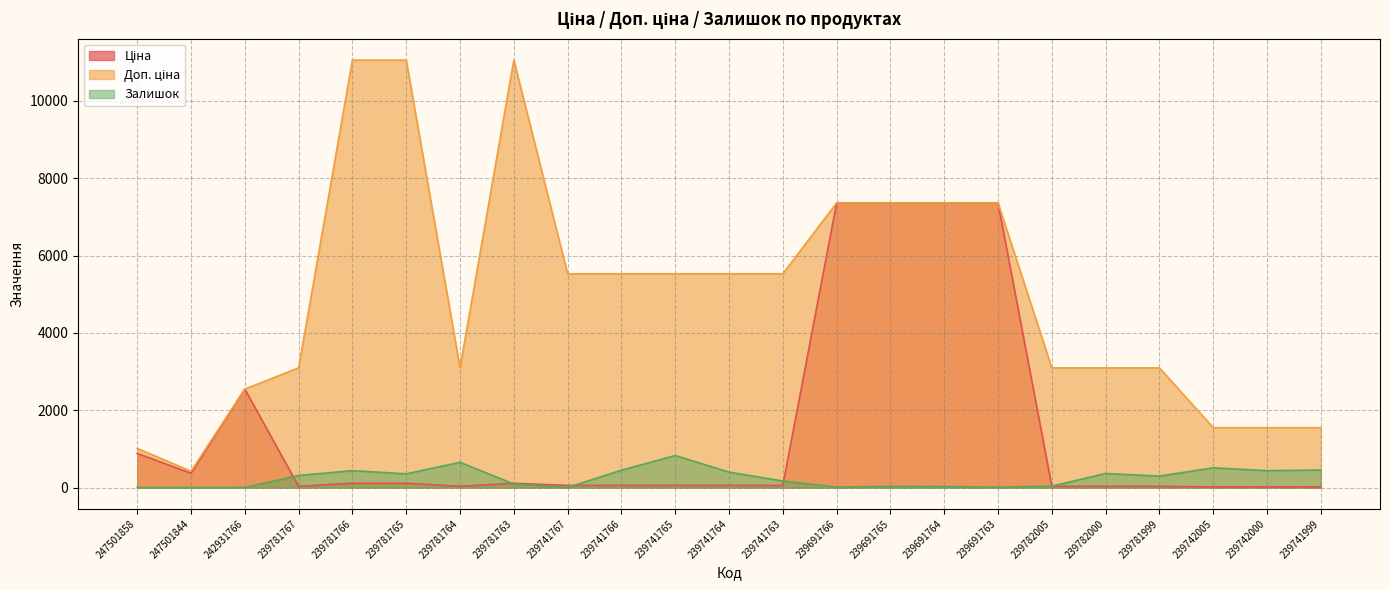

Rank the series by their maximum value, from highest to lowest.

Доп. ціна, Ціна, Залишок